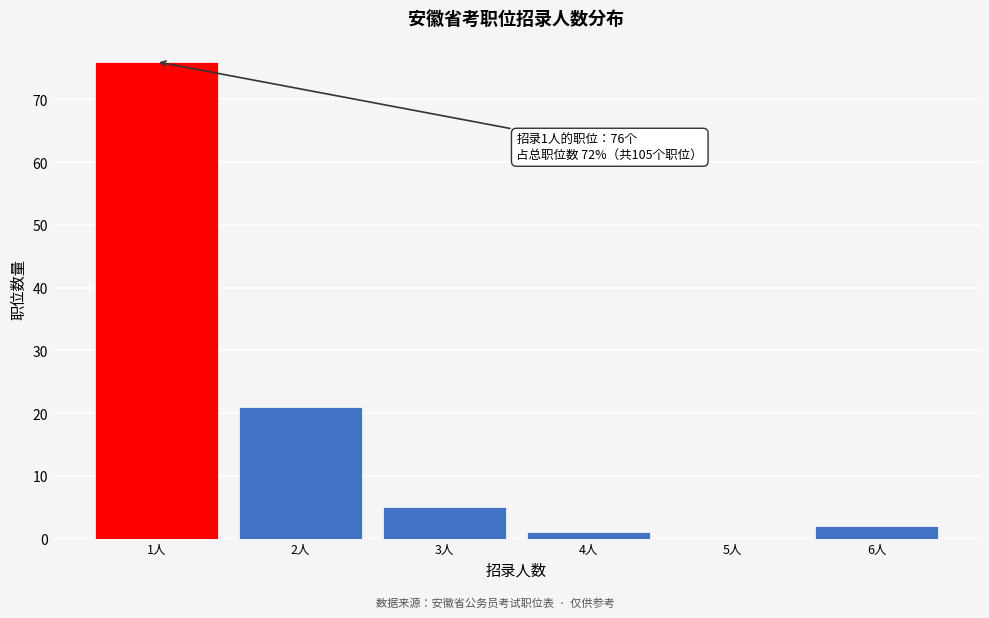

Reading left to right, extract all data points from this chart.

1人=76	2人=21	3人=5	4人=1	5人=0	6人=2